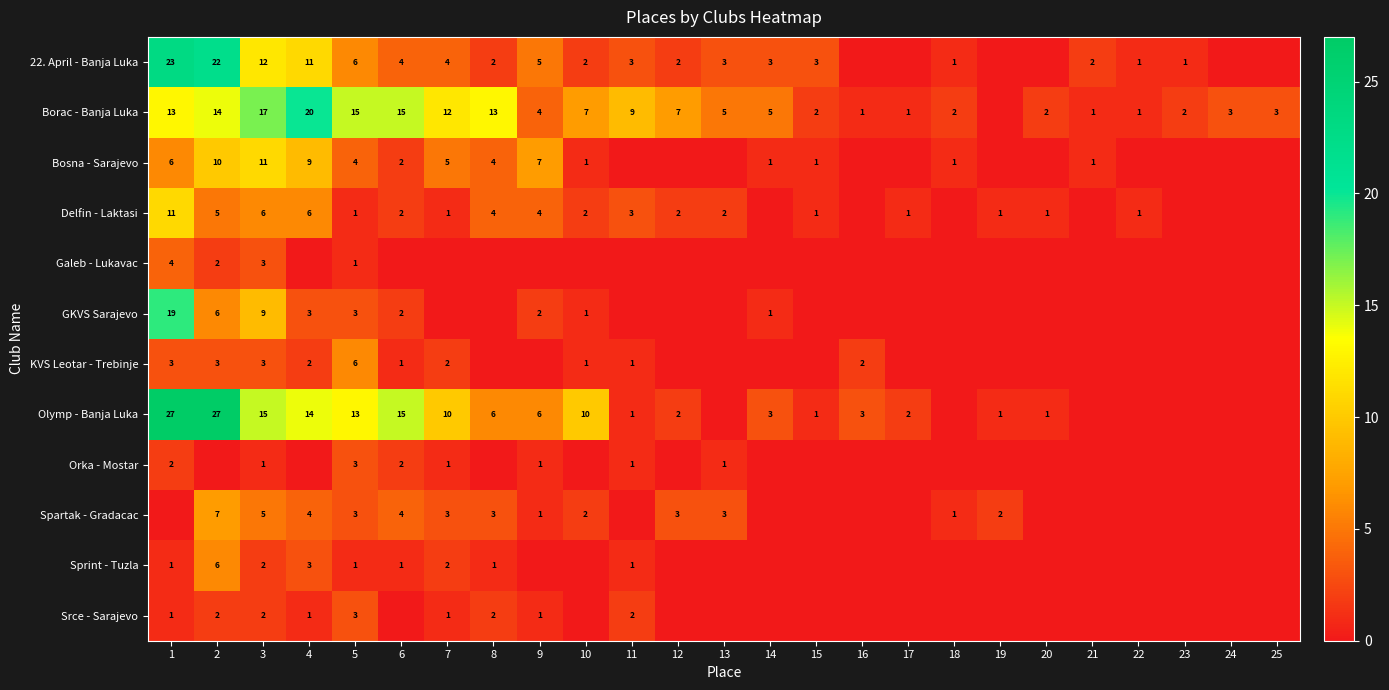

True or false: Delfin - Laktasi has a value of 3 at 10.

False